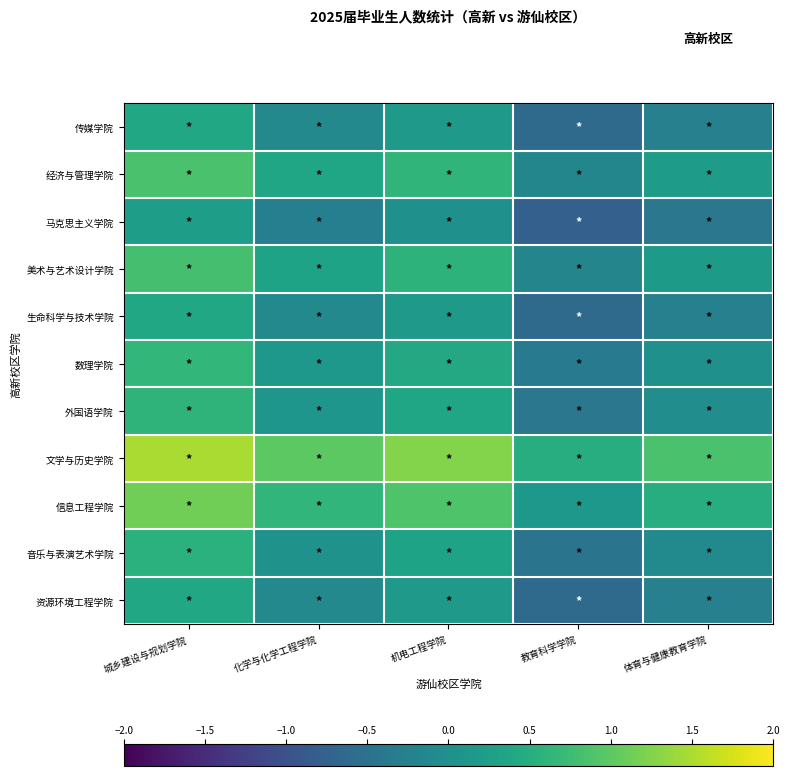

Reading left to right, list all the values displayed in this chart.

传媒学院: 城乡建设与规划学院=0.4	化学与化学工程学院=-0.1	机电工程学院=0.2	教育科学学院=-0.6	体育与健康教育学院=-0.3
经济与管理学院: 城乡建设与规划学院=0.9	化学与化学工程学院=0.3	机电工程学院=0.6	教育科学学院=-0.2	体育与健康教育学院=0.2
马克思主义学院: 城乡建设与规划学院=0.2	化学与化学工程学院=-0.3	机电工程学院=0.0	教育科学学院=-0.8	体育与健康教育学院=-0.4
美术与艺术设计学院: 城乡建设与规划学院=0.8	化学与化学工程学院=0.3	机电工程学院=0.6	教育科学学院=-0.2	体育与健康教育学院=0.2
生命科学与技术学院: 城乡建设与规划学院=0.4	化学与化学工程学院=-0.1	机电工程学院=0.2	教育科学学院=-0.6	体育与健康教育学院=-0.3
数理学院: 城乡建设与规划学院=0.6	化学与化学工程学院=0.1	机电工程学院=0.4	教育科学学院=-0.4	体育与健康教育学院=0.0
外国语学院: 城乡建设与规划学院=0.6	化学与化学工程学院=0.1	机电工程学院=0.4	教育科学学院=-0.4	体育与健康教育学院=-0.0
文学与历史学院: 城乡建设与规划学院=1.5	化学与化学工程学院=1.0	机电工程学院=1.3	教育科学学院=0.5	体育与健康教育学院=0.9
信息工程学院: 城乡建设与规划学院=1.1	化学与化学工程学院=0.6	机电工程学院=0.9	教育科学学院=0.1	体育与健康教育学院=0.5
音乐与表演艺术学院: 城乡建设与规划学院=0.6	化学与化学工程学院=0.0	机电工程学院=0.3	教育科学学院=-0.5	体育与健康教育学院=-0.1
资源环境工程学院: 城乡建设与规划学院=0.4	化学与化学工程学院=-0.1	机电工程学院=0.2	教育科学学院=-0.6	体育与健康教育学院=-0.3